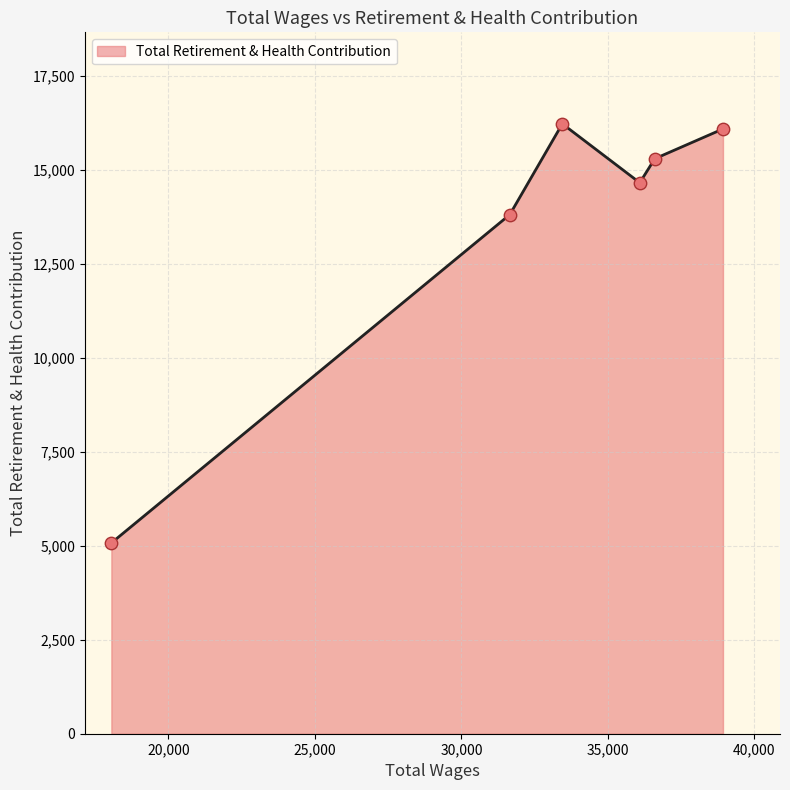

What is the smallest value displayed?

5077